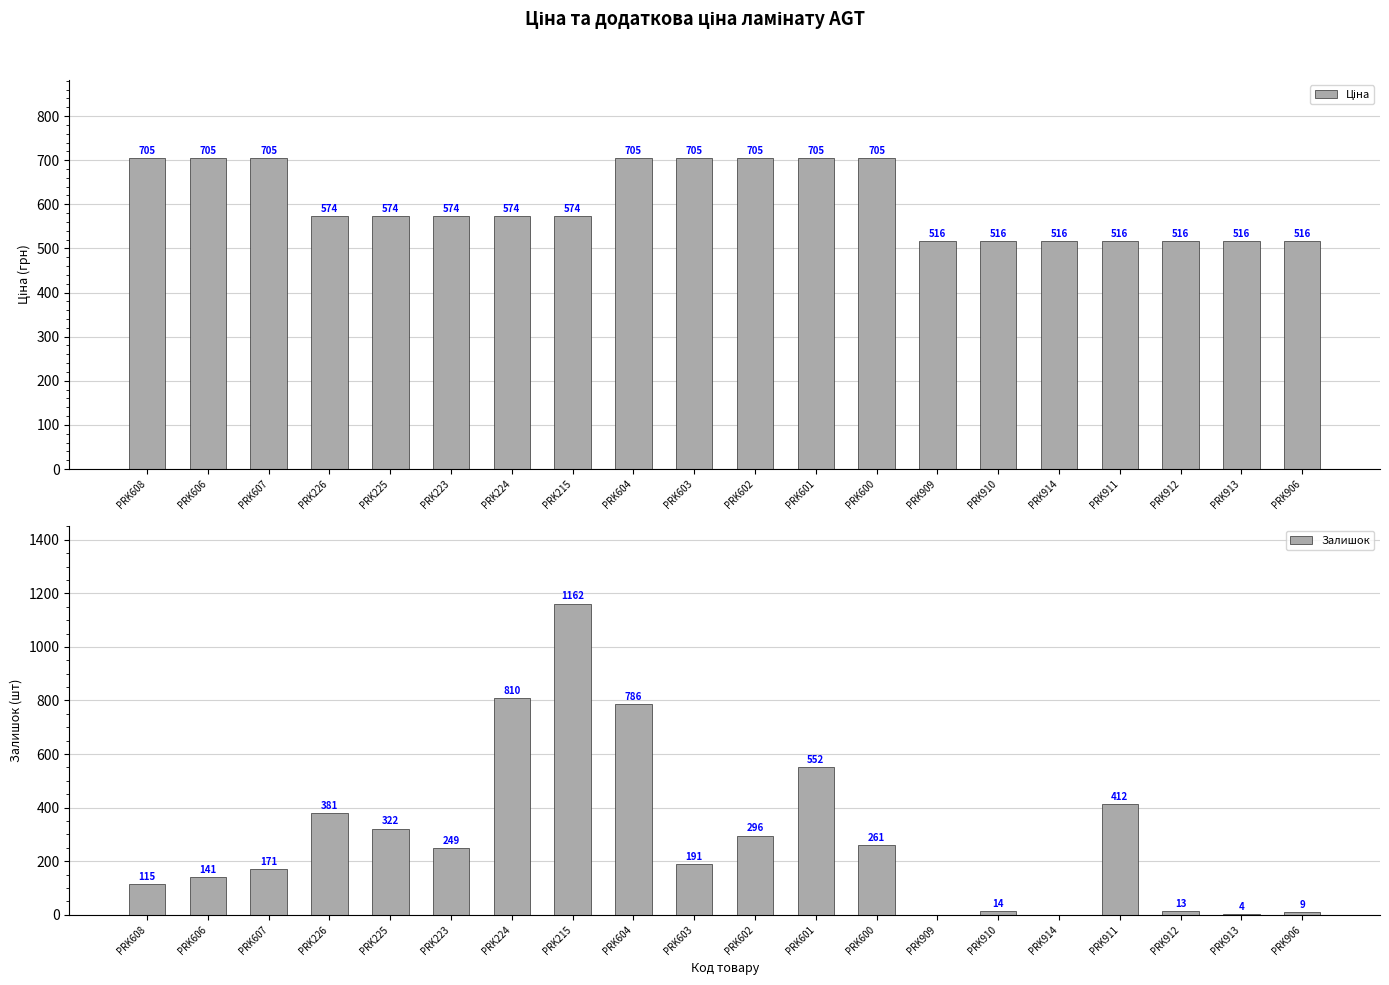

Which series has the widest spread of values?

Залишок